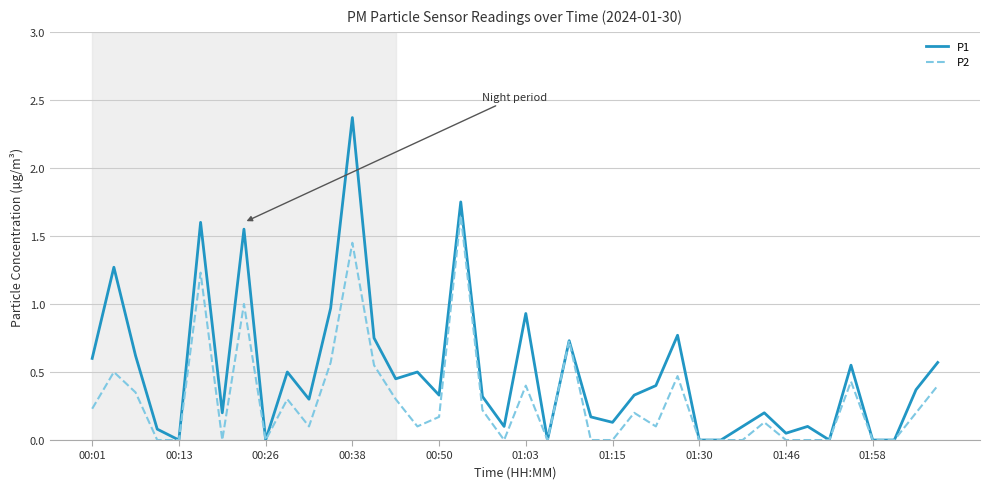

List the series in order of their peak value, lowest first.

P2, P1